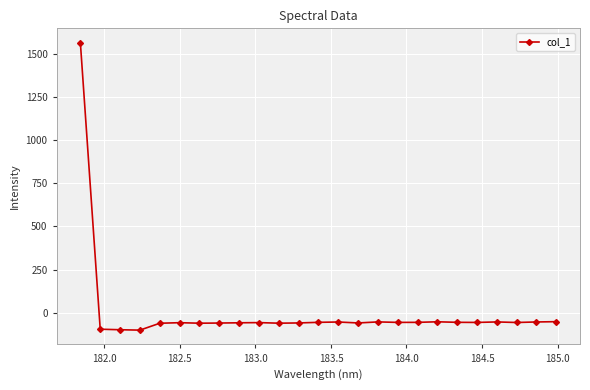

True or false: there are more than 0 points higher than both neighbors.

True